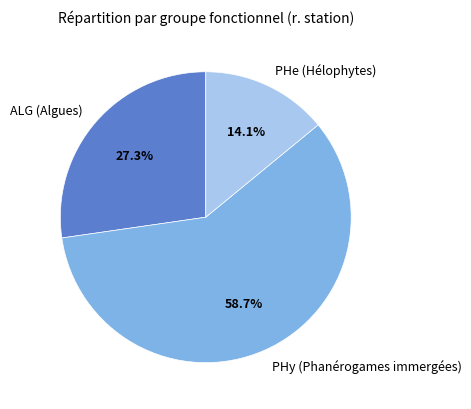

Does any single category account for the majority?

Yes